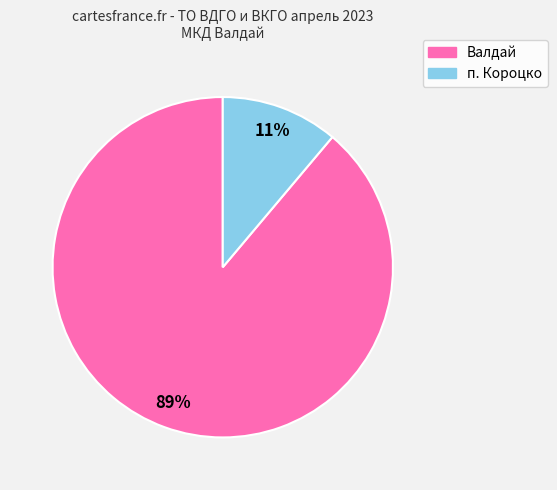

To the nearest percent, what is the difference between the largest and smallest slice percentages?

78%